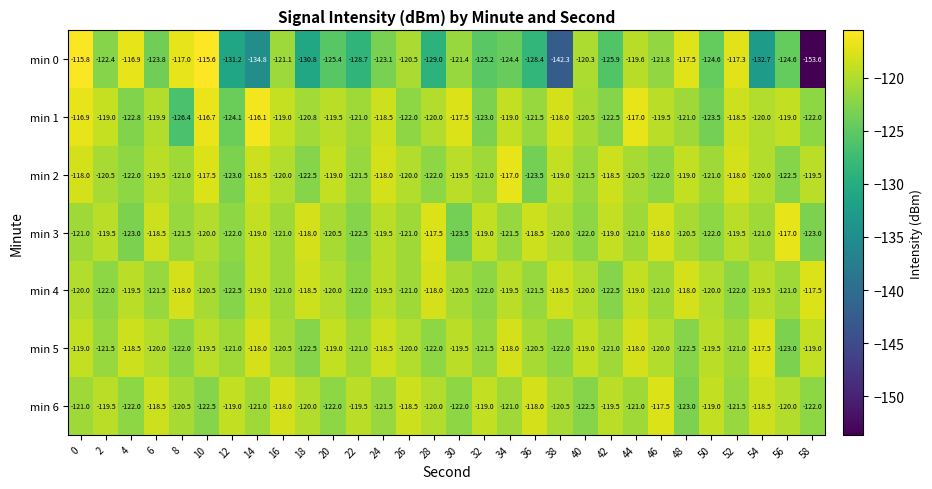

Which series has the widest spread of values?

min 0